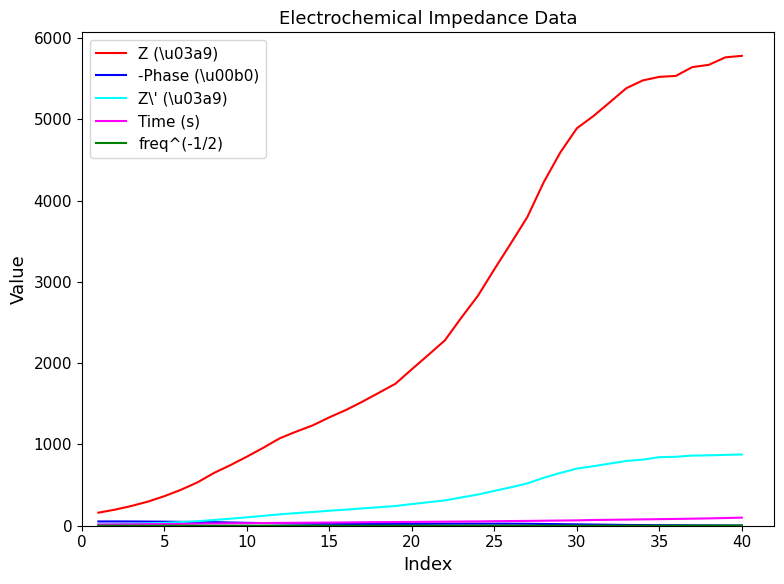

Does the chart have visible grid lines?

No